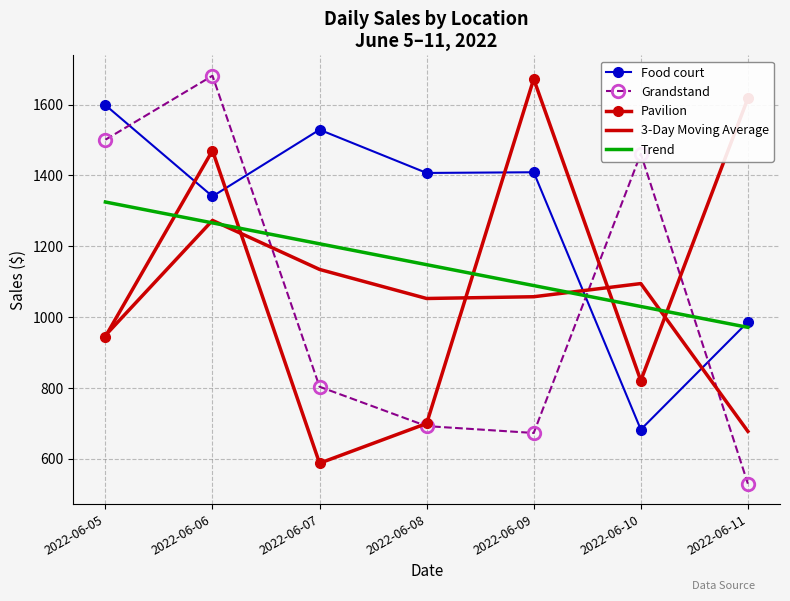

Read the Grandstand value at 2022-06-10.

1461.3